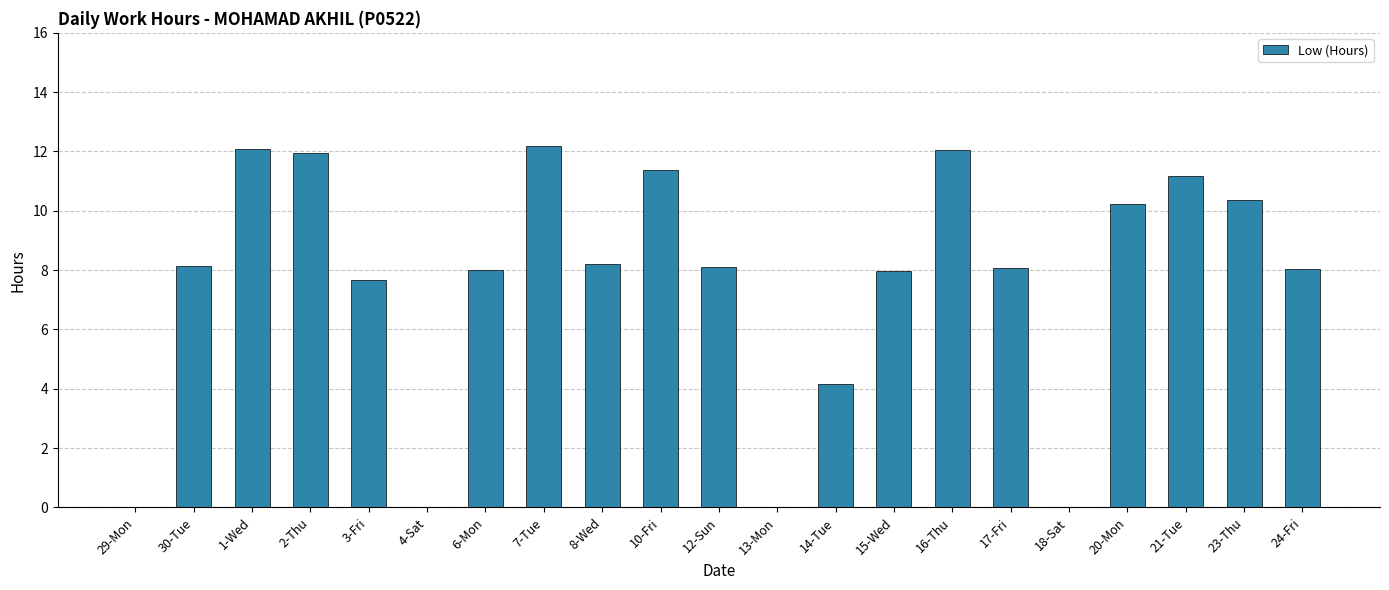

What is the sum of the values at 30-Tue and 10-Fri?

19.5